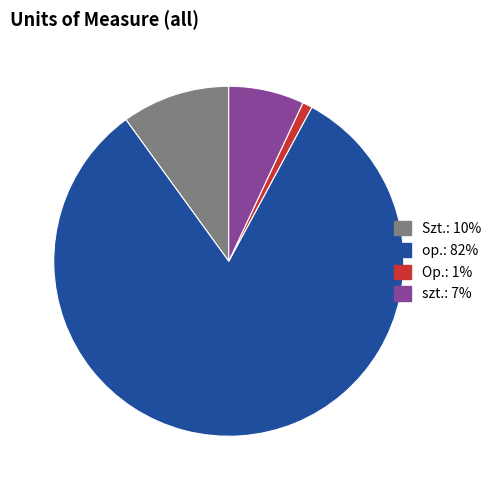

Which category has the biggest portion of the pie?

op.